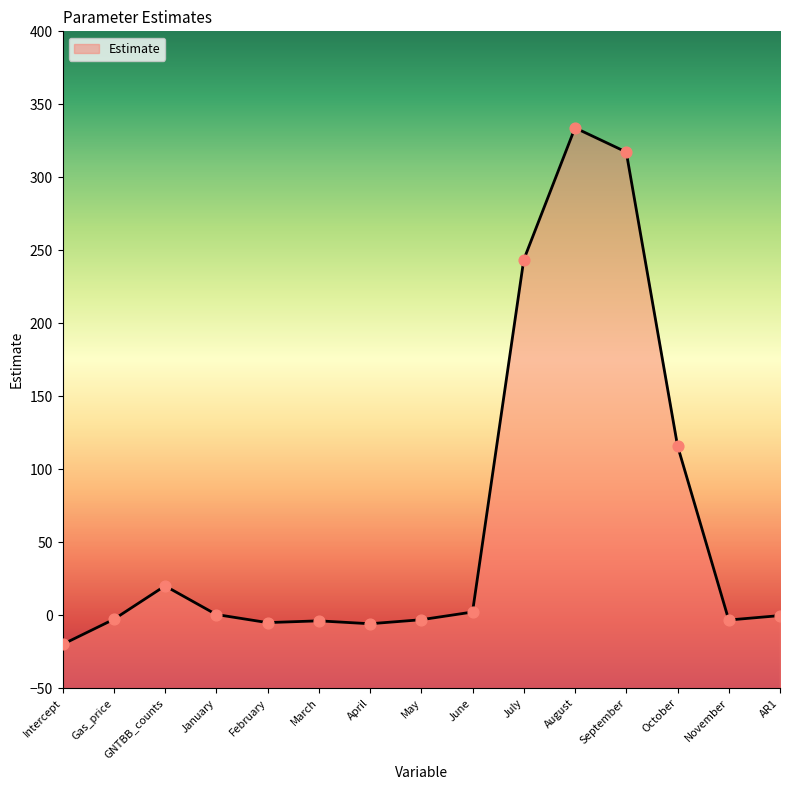

What is the change in value from February to July?

+248.6